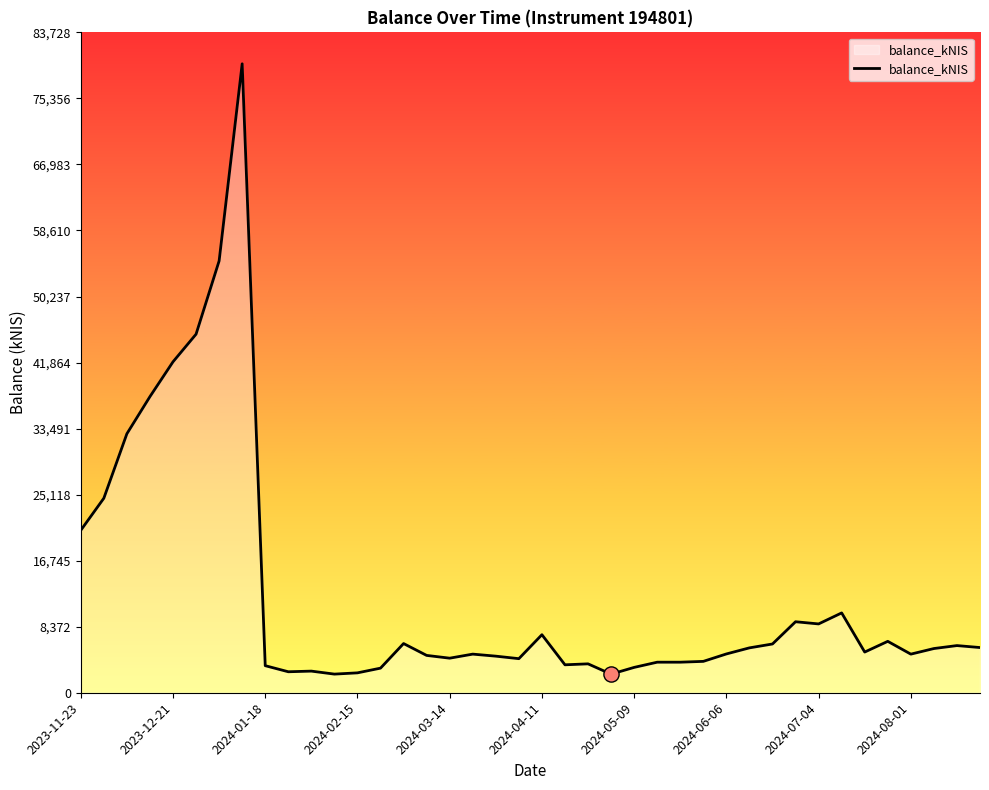

What is the minimum value shown in the chart?

2358.8